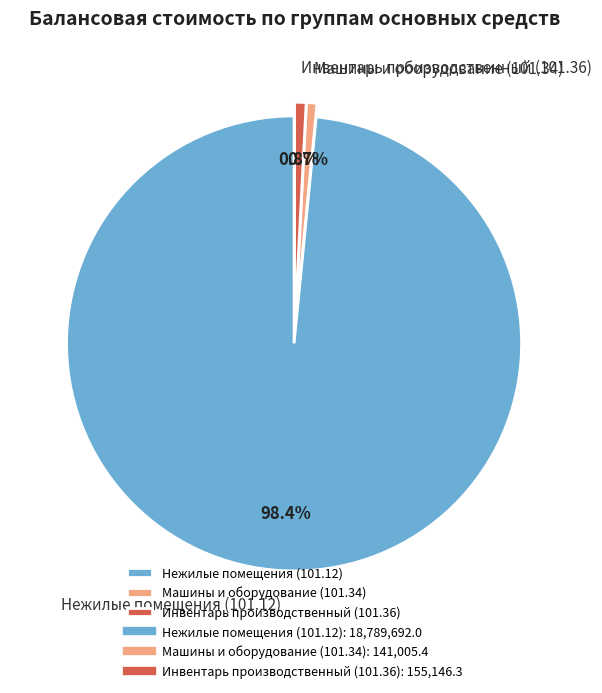

To the nearest percent, what is the average slice percentage?

33%